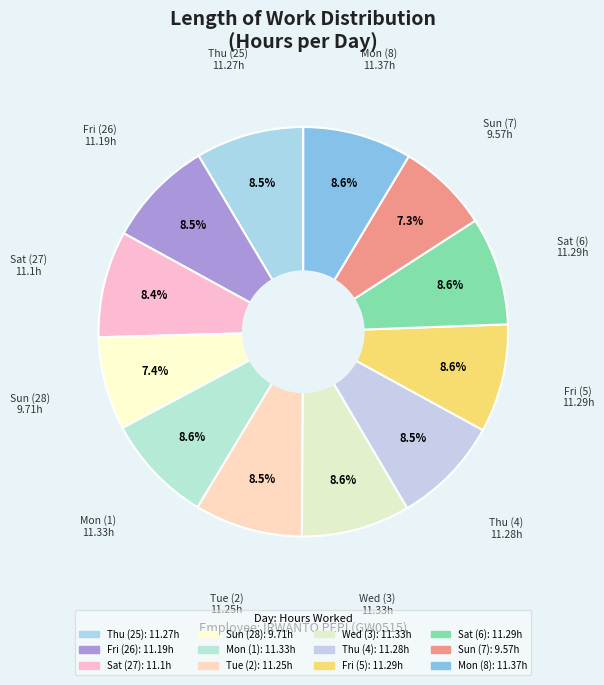

True or false: Sat (27) accounts for 1% of the total.

False